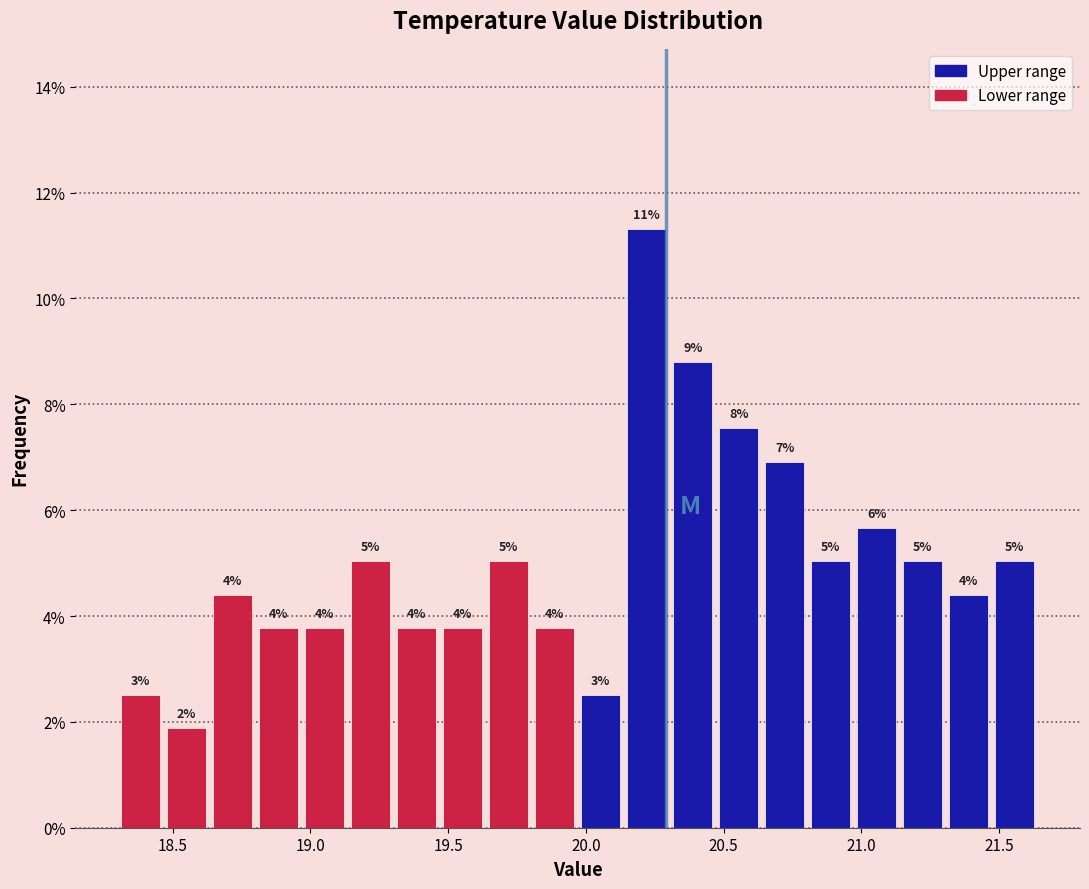

Around what value on the x-axis is the tallest bar? Give the approximate position of its centre, as read against the axis.

20.20